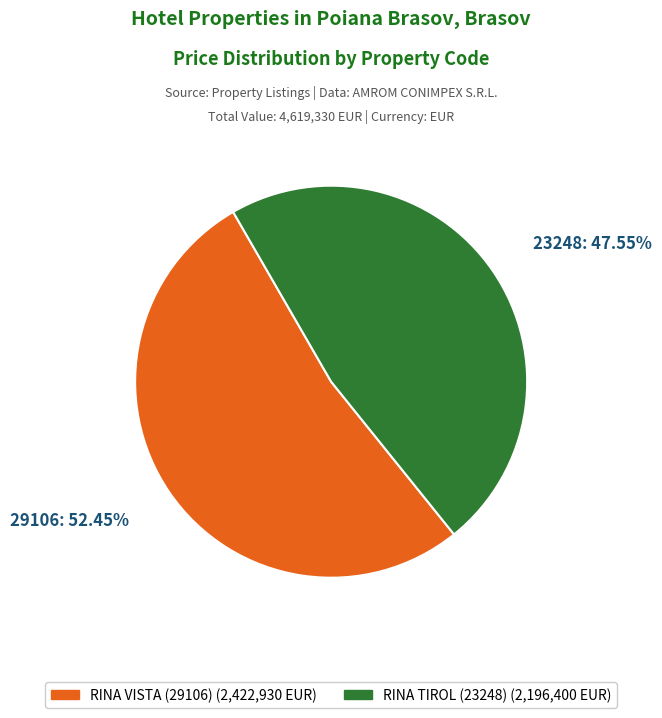

To the nearest percent, what is the average slice percentage?

50%